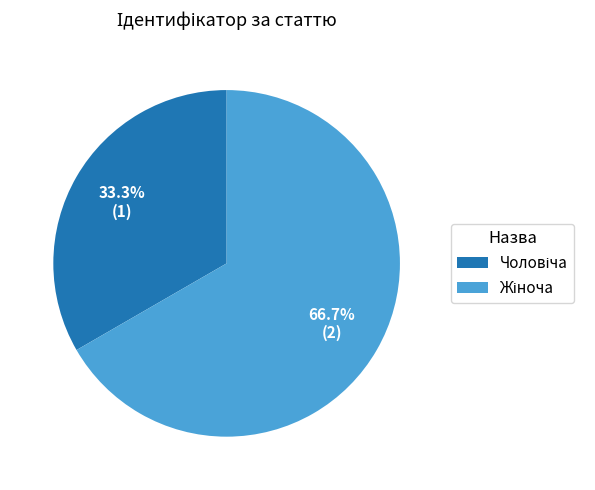

Is there a majority slice in this chart?

Yes